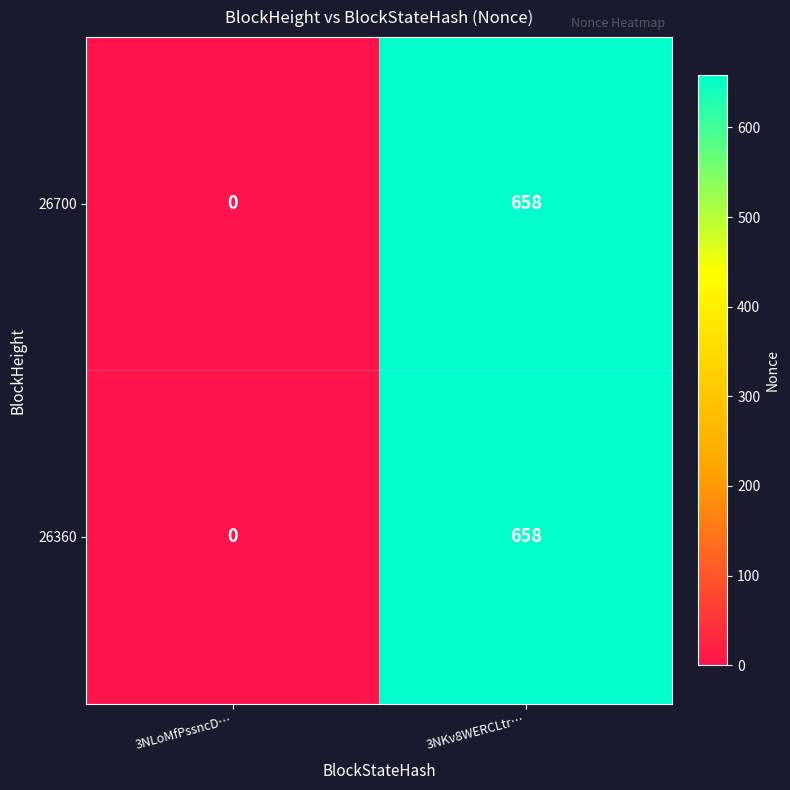

Reading left to right, extract all data points from this chart.

26700: 3NLoMfPssncD…=0	3NKv8WERCLtr…=658
26360: 3NLoMfPssncD…=0	3NKv8WERCLtr…=658